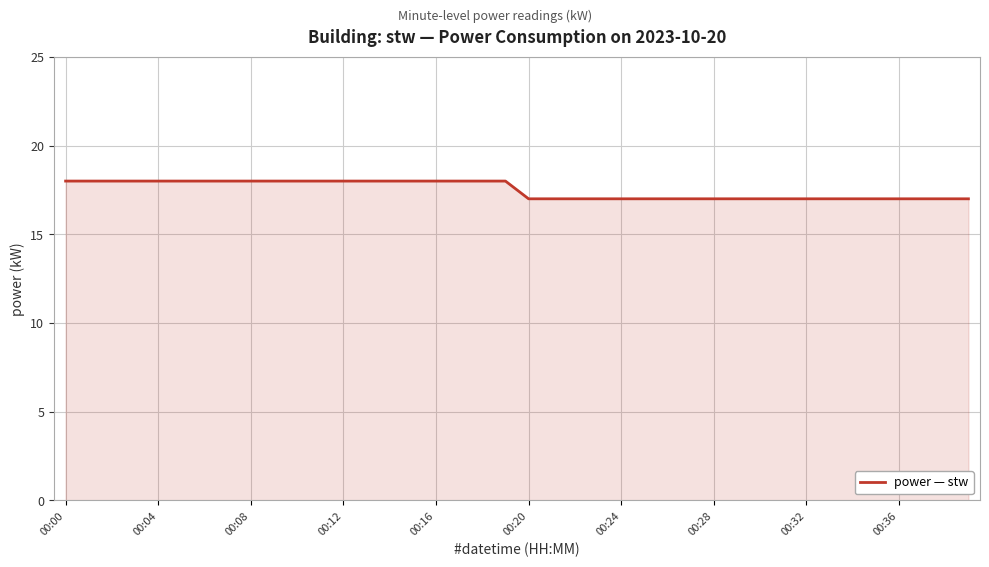

What is the maximum value shown in the chart?

18